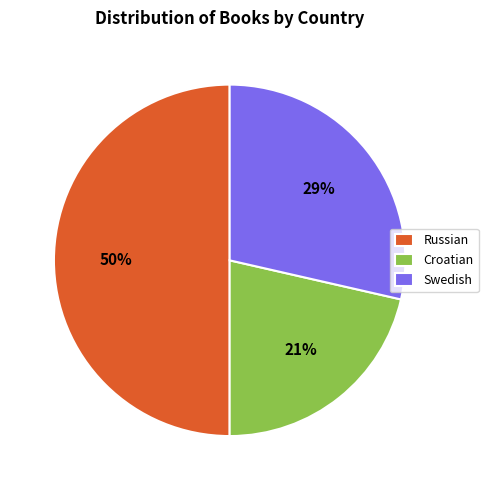

Which category has the smallest portion of the pie?

Croatian